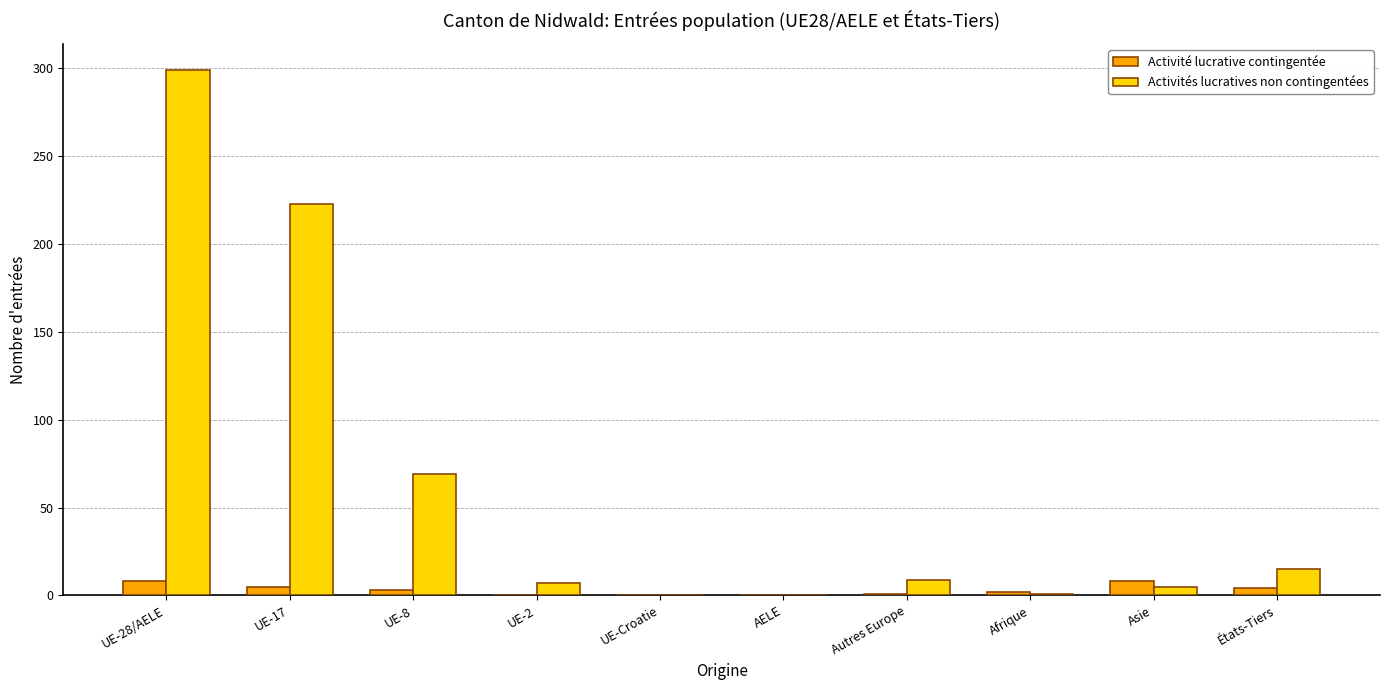

Which series has the largest total across all categories?

Activités lucratives non contingentées